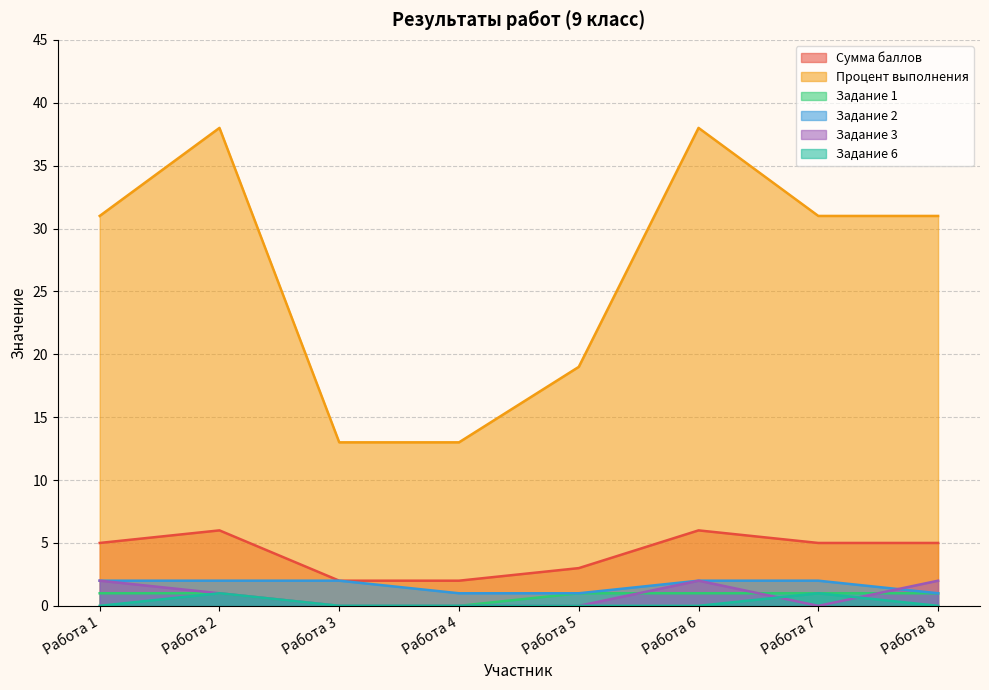

At which label is Задание 3 closest to 1?

Работа 2